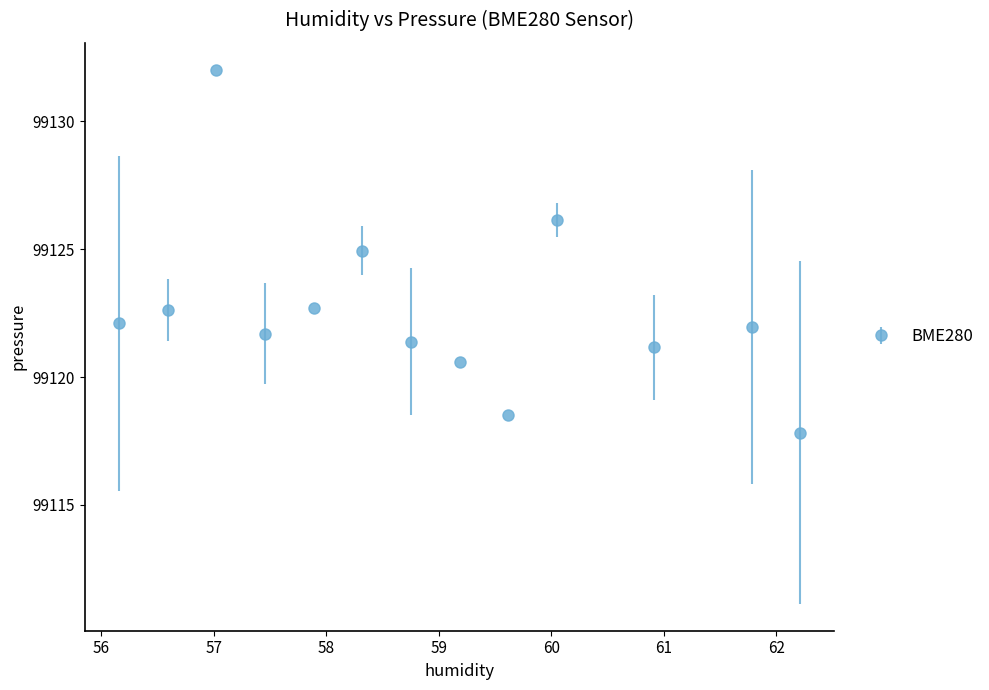

What is the value of the 7th point from the left?

99121.4